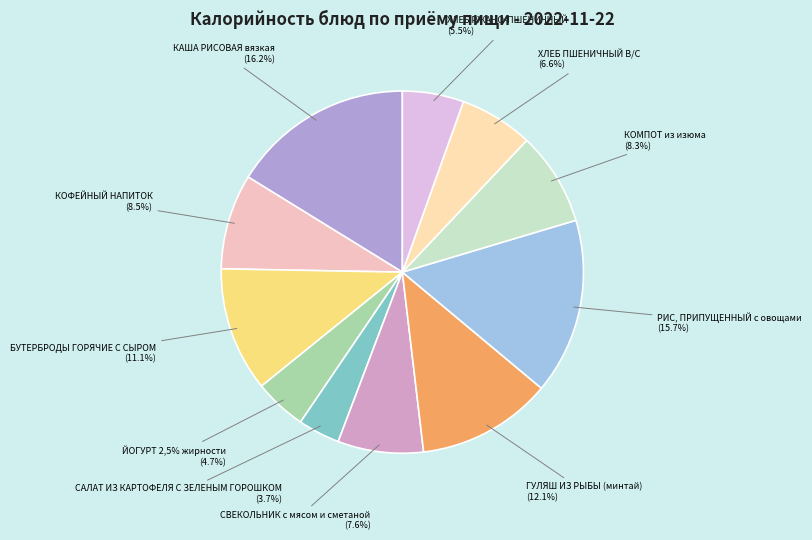

Does any single category account for the majority?

No